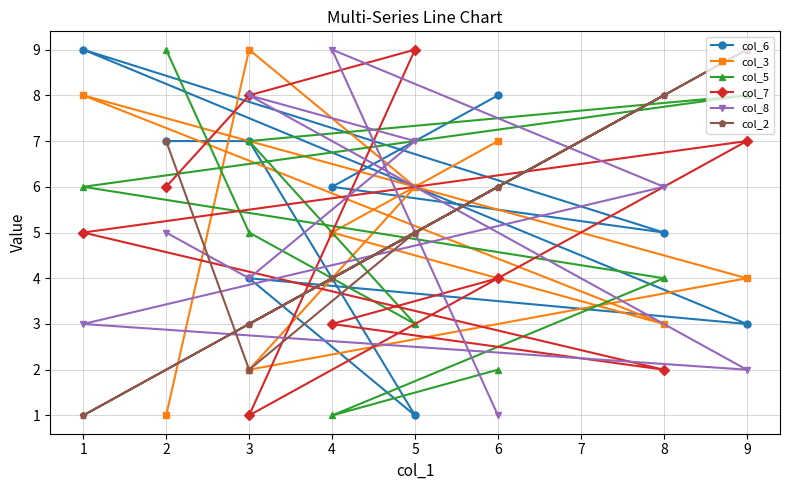

Does the chart have visible grid lines?

Yes